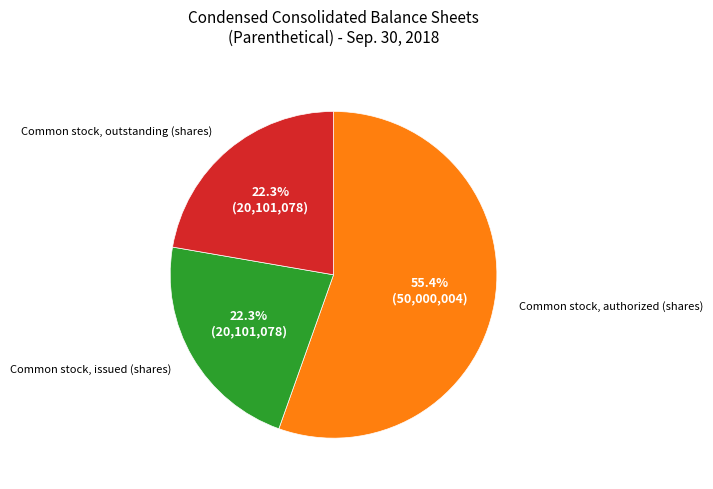

Is there a majority slice in this chart?

Yes